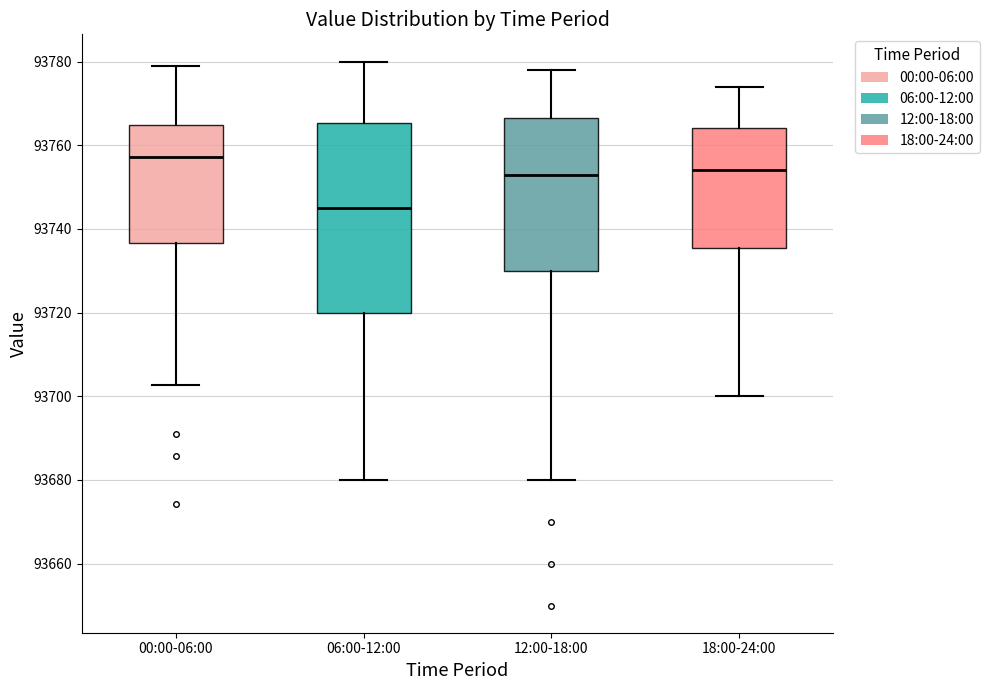

Reading left to right, read every box against the y-axis: the position of its median line, the range the box covers, and the ends of its whiskers. The values are not printed on the chart, so give them approximately, as read against the axis.

00:00-06:00: median 93758, box 93736 to 93764, whiskers 93702 to 93778
06:00-12:00: median 93746, box 93720 to 93766, whiskers 93680 to 93780
12:00-18:00: median 93754, box 93730 to 93766, whiskers 93680 to 93778
18:00-24:00: median 93754, box 93736 to 93764, whiskers 93700 to 93774